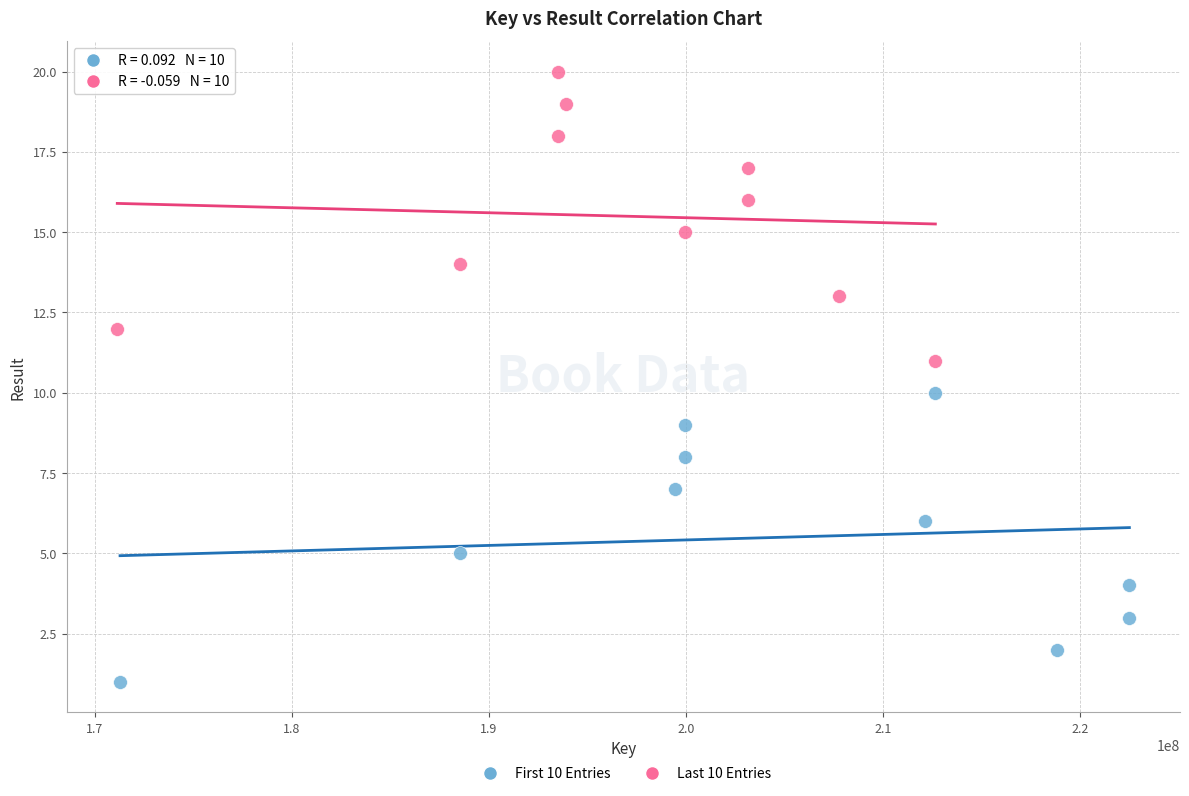

Which series contains the lowest Y value?

First 10 Entries